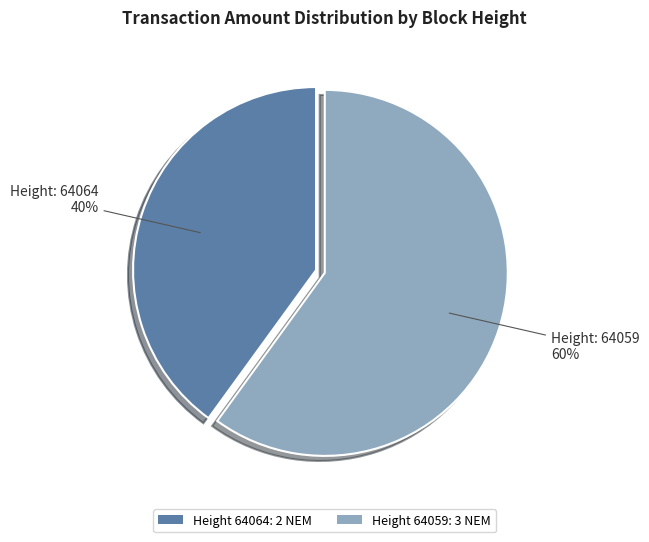

To the nearest percent, what is the difference between the largest and smallest slice percentages?

20%